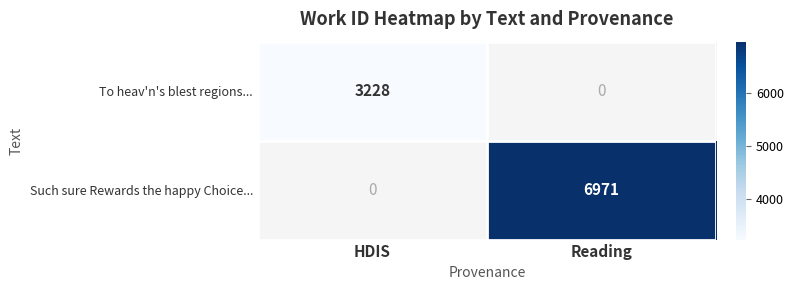

Which has a higher value, HDIS or Reading?

Reading